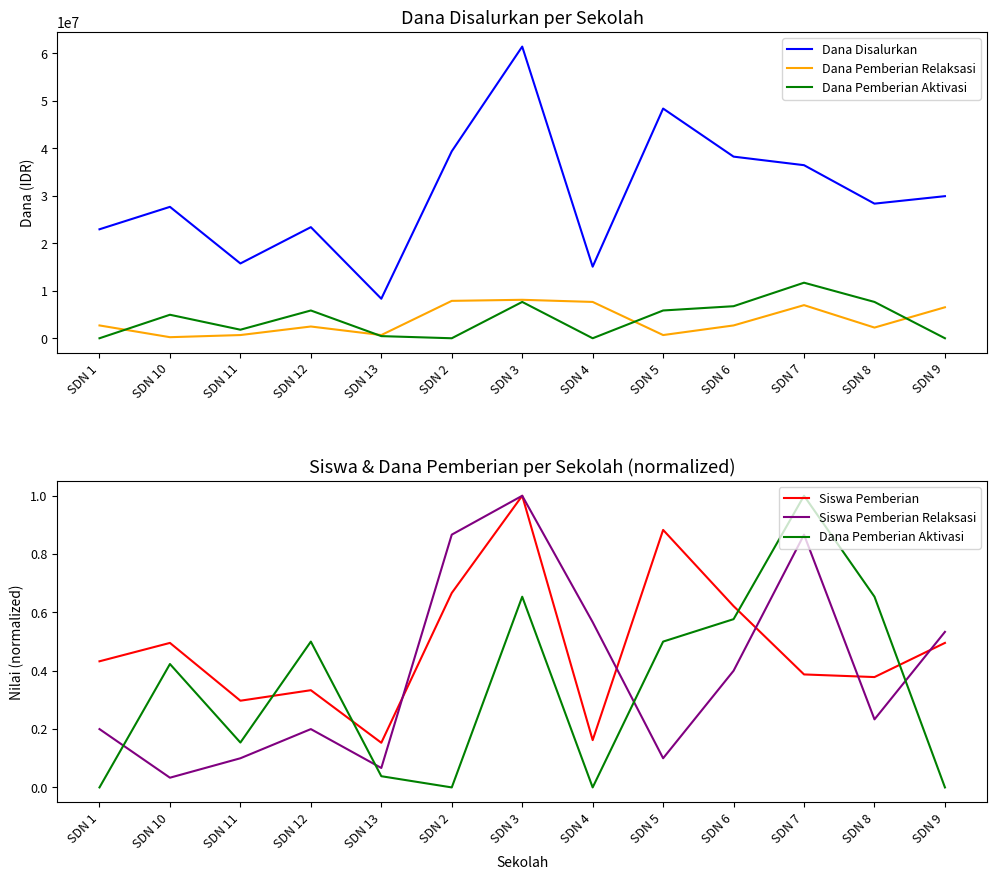

True or false: Siswa Pemberian Relaksasi and Dana Disalurkan cross at least once.

False